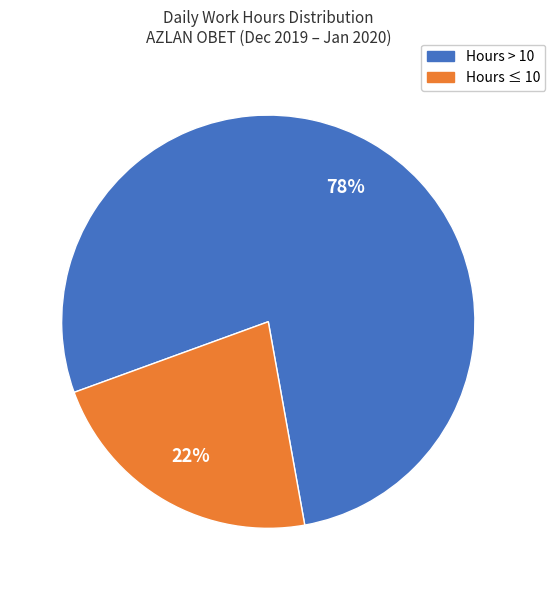

To the nearest percent, what is the average slice percentage?

50%